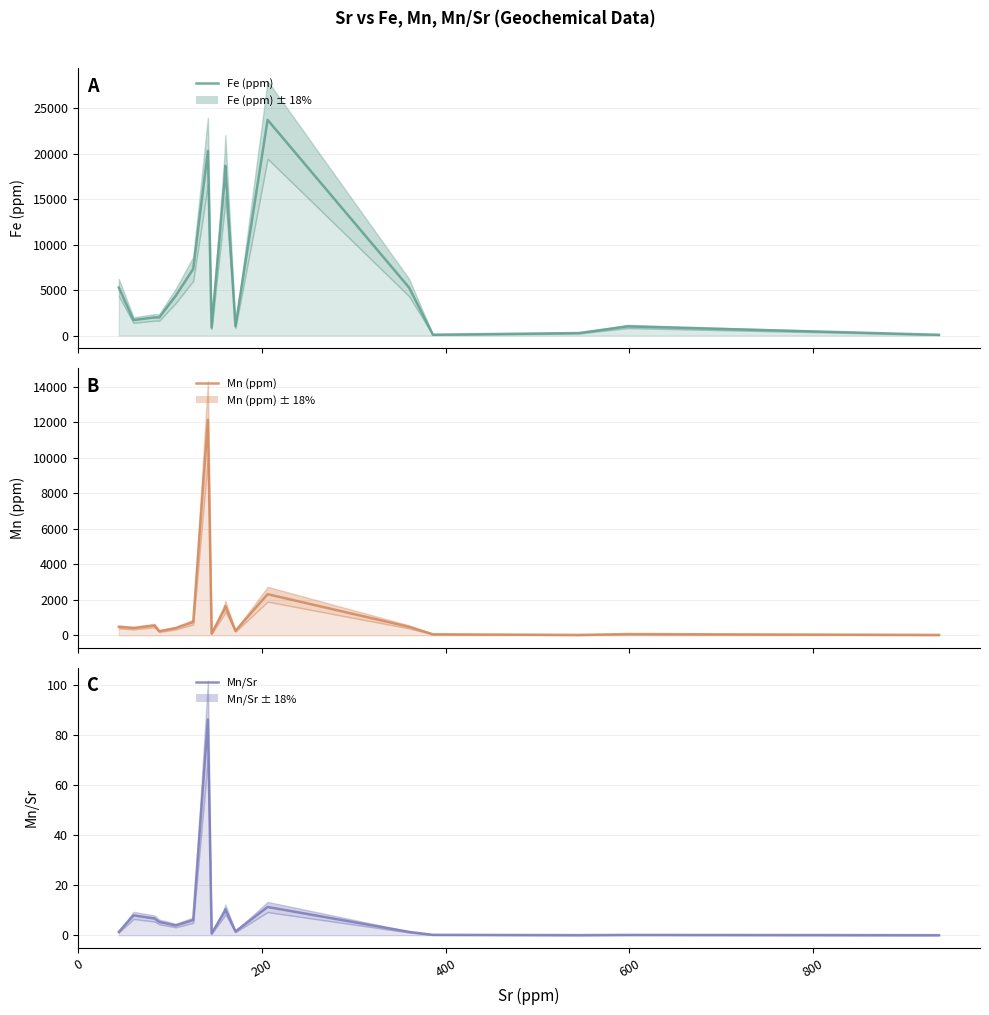

What is the sum of all Fe (ppm) values?

110739.0